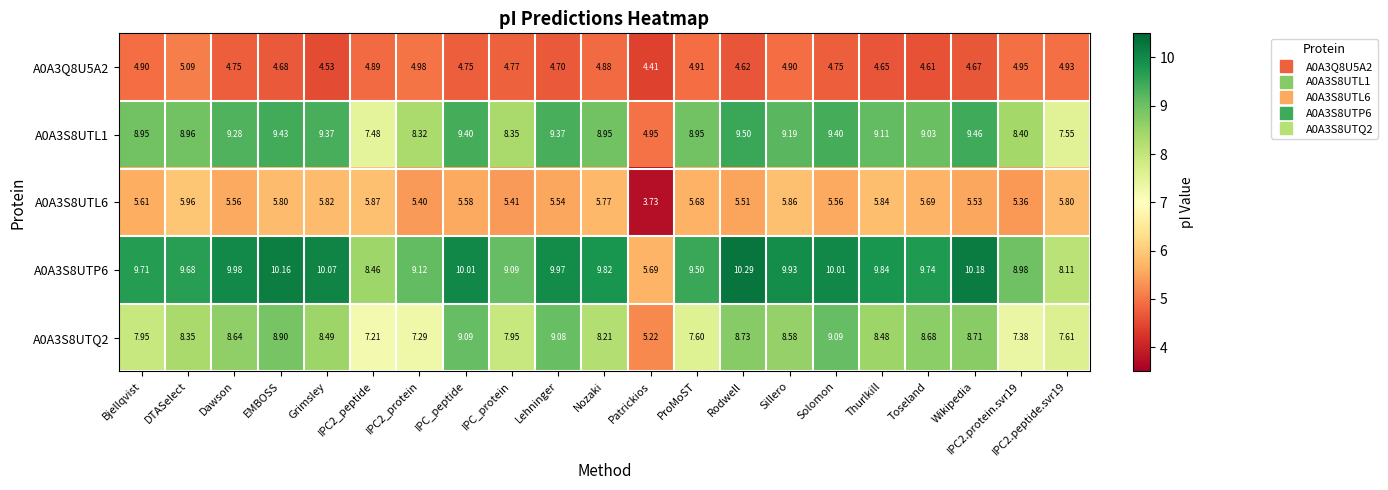

Is the value of A0A3S8UTL6 at Lehninger greater than the value of A0A3S8UTL1 at Thurlkill?

No